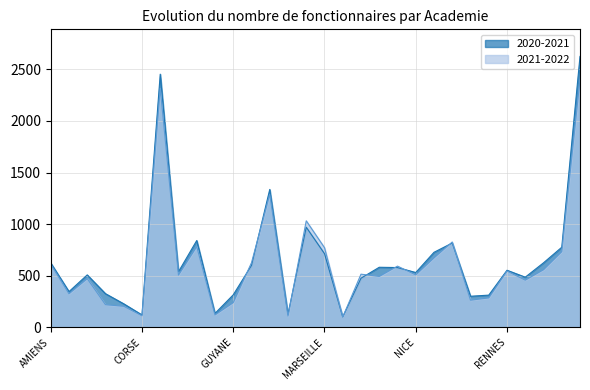

How many interior local peaks does the 2021-2022 series have?

9